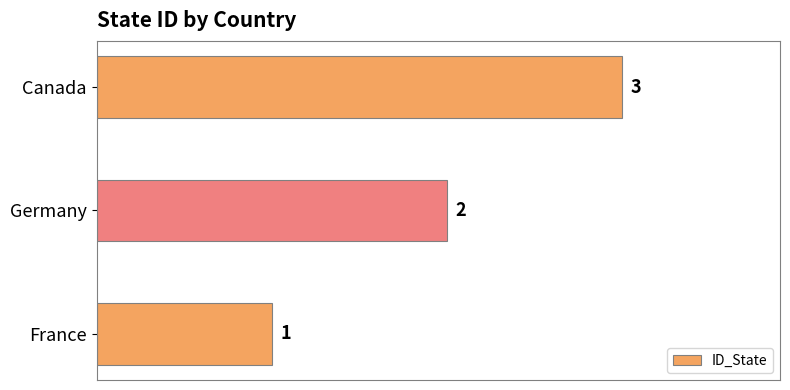

Rank the categories by value from lowest to highest.

France, Germany, Canada